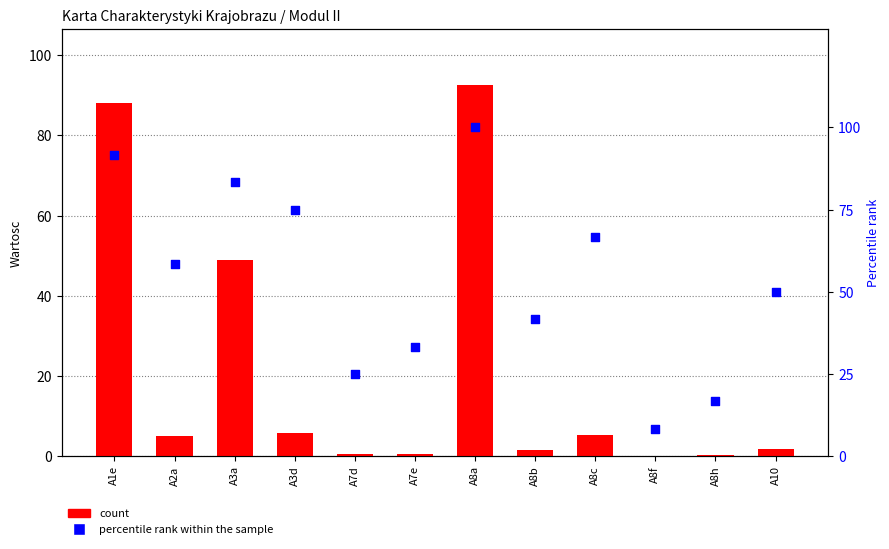

Which series has the largest Y range (max minus min)?

count